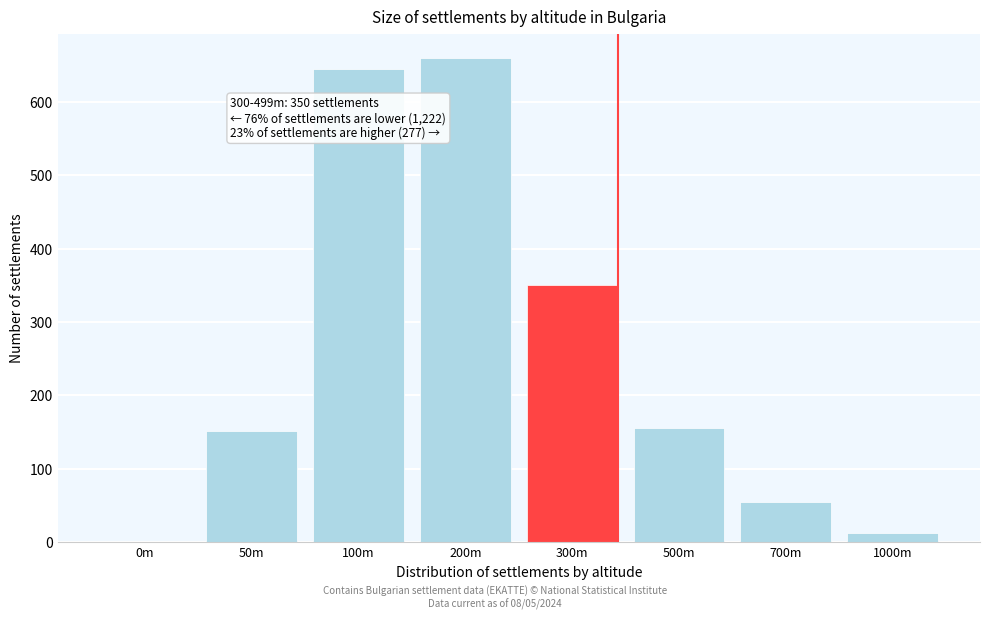

Reading left to right, transcribe all the data shown in this chart.

0m=0	50m=152	100m=645	200m=660	300m=350	500m=155	700m=55	1000m=12